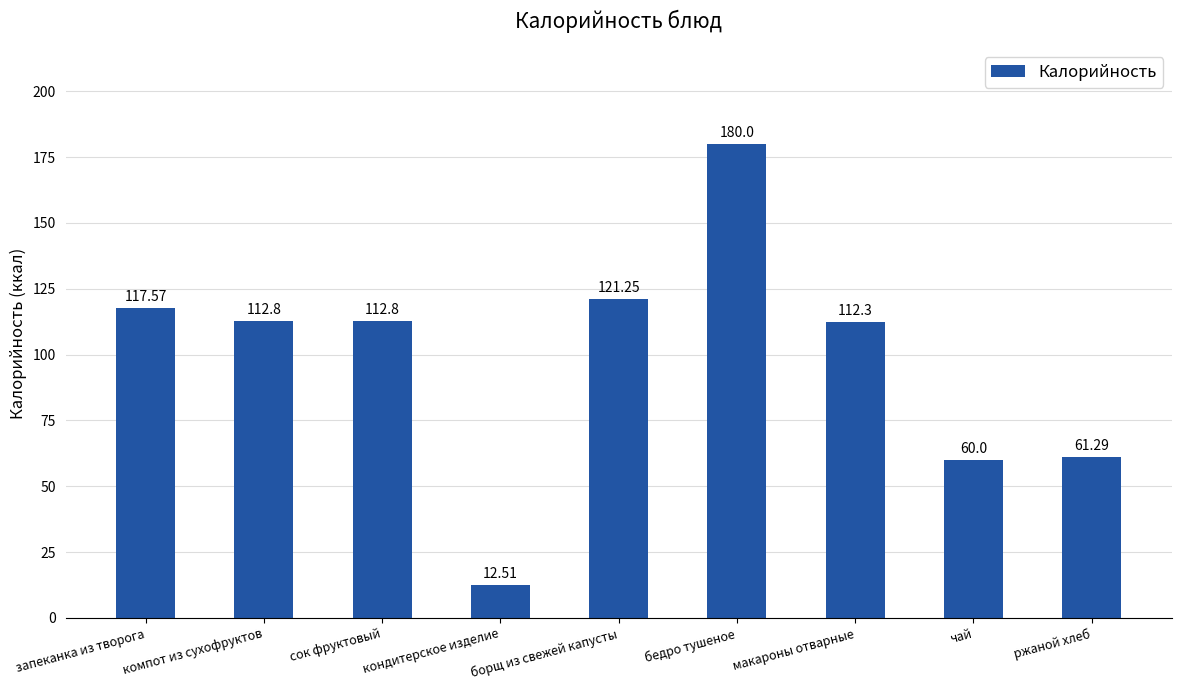

Between борщ из свежей капусты and ржаной хлеб, which is larger?

борщ из свежей капусты